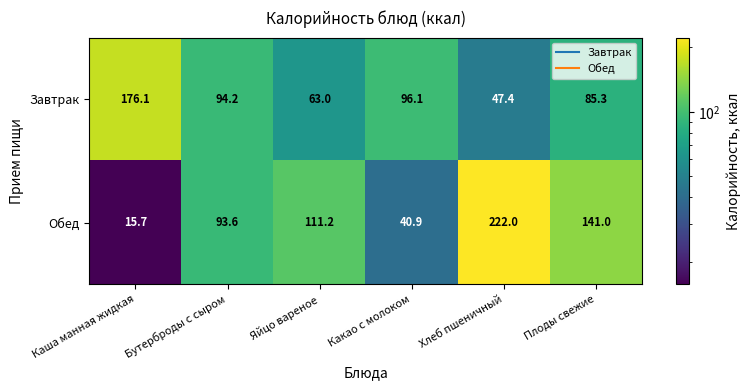

What is the greatest value displayed?

222.0